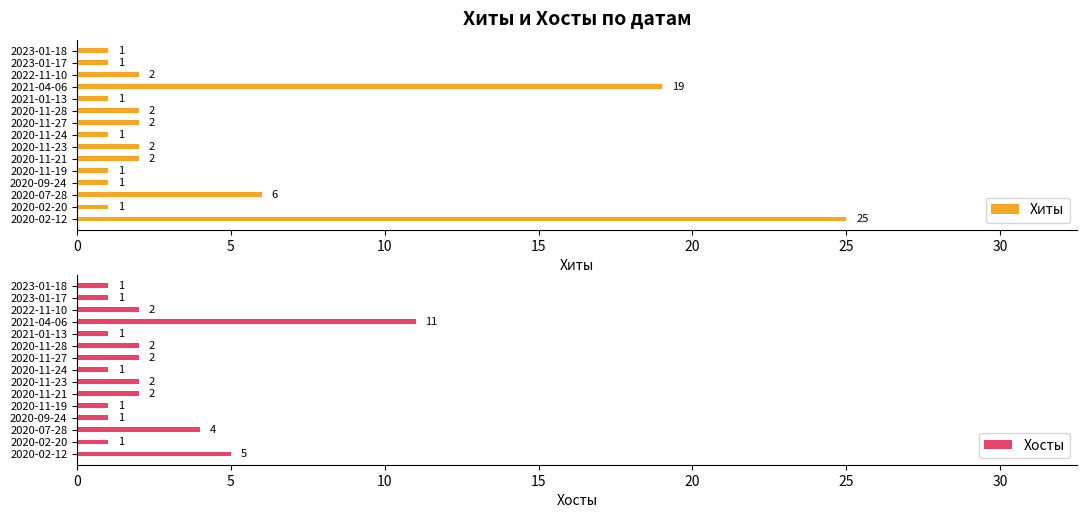

Rank the series by their maximum value, from lowest to highest.

Хосты, Хиты